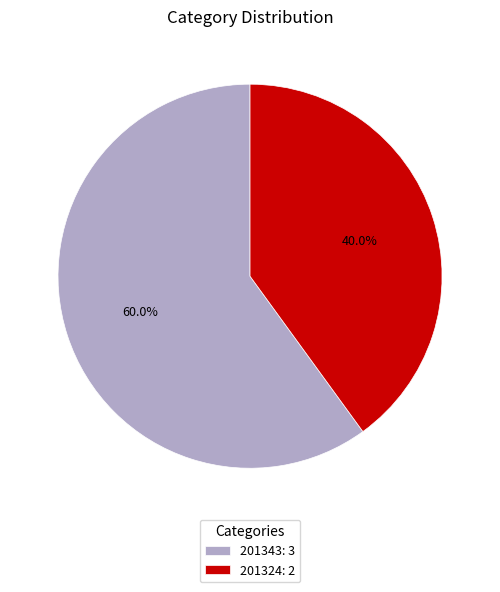

To the nearest percent, what percentage of the pie is 201343?

60%